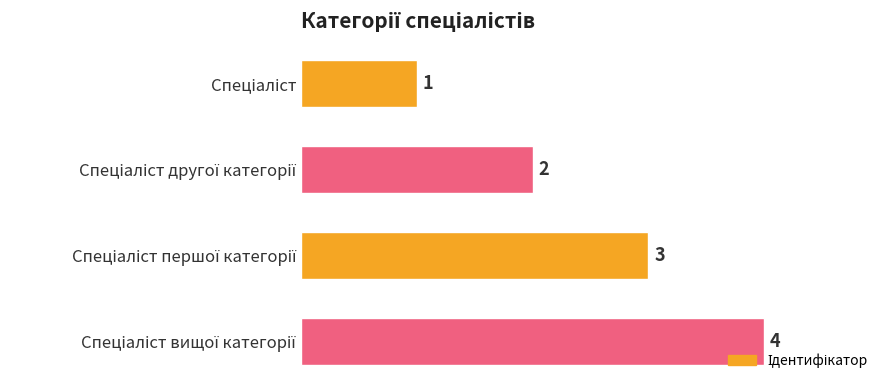

What is the difference between the second highest and second lowest values?

1